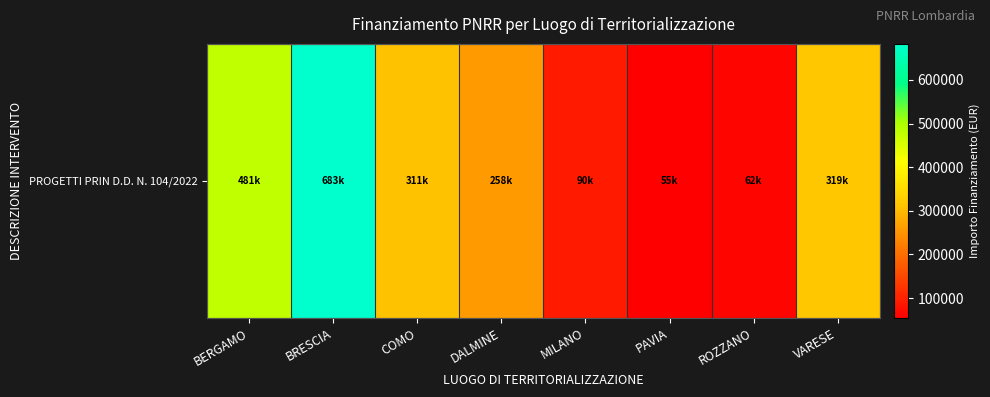

What is the difference between the maximum and minimum values?

627924.8